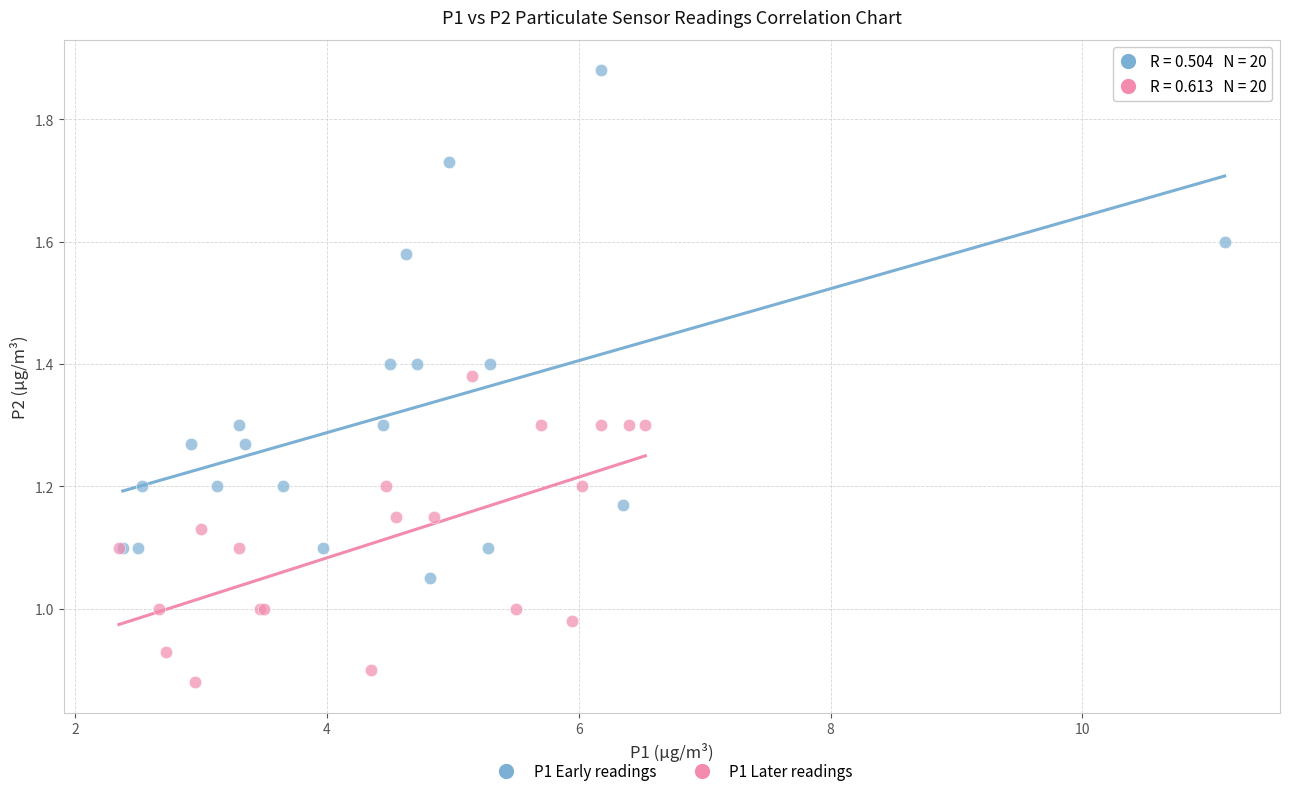

Which series contains the lowest Y value?

P1 Later readings